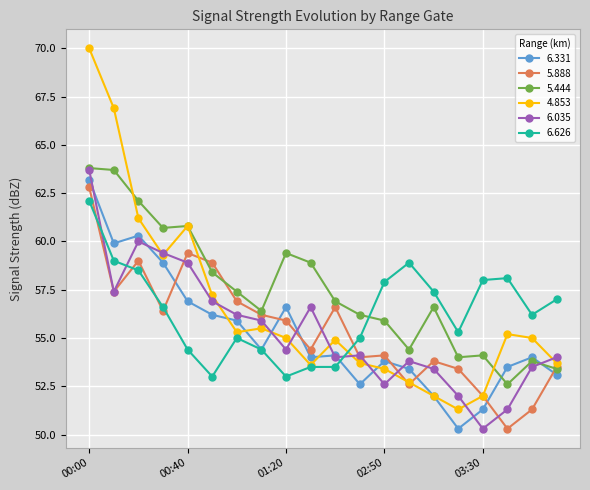

Which series has the largest total across all categories?

5.444